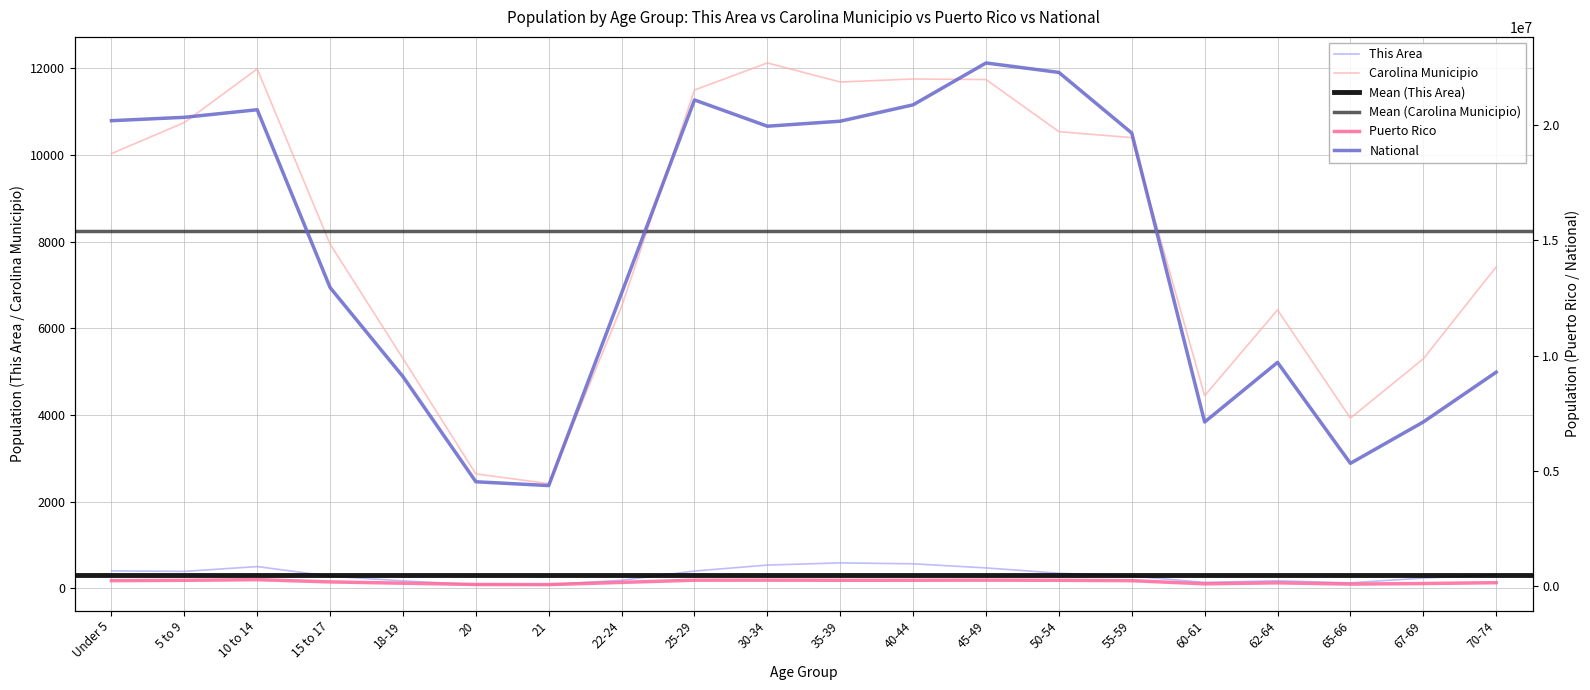

Which series has the largest range (max minus min)?

National